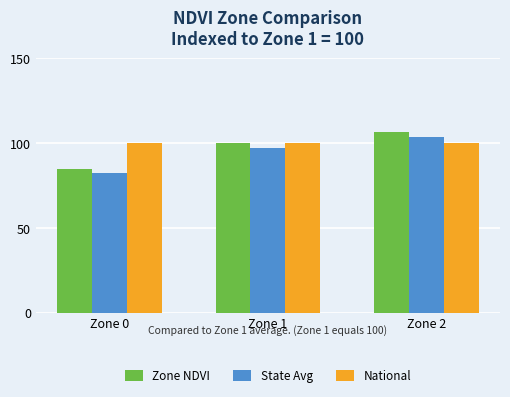

What is the highest value of the National series?

100.0